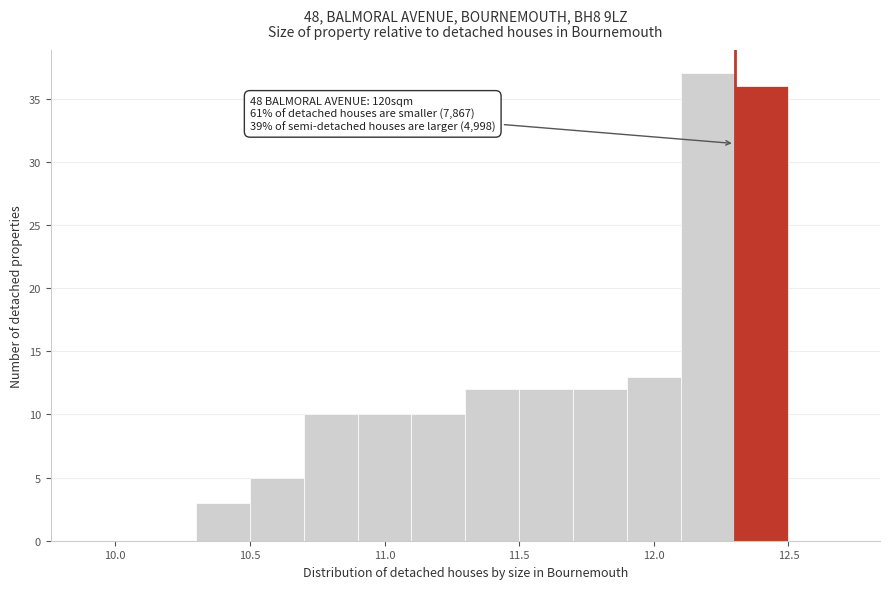

Over which range of the x-axis is the bar tallest?

12.1 to 12.3